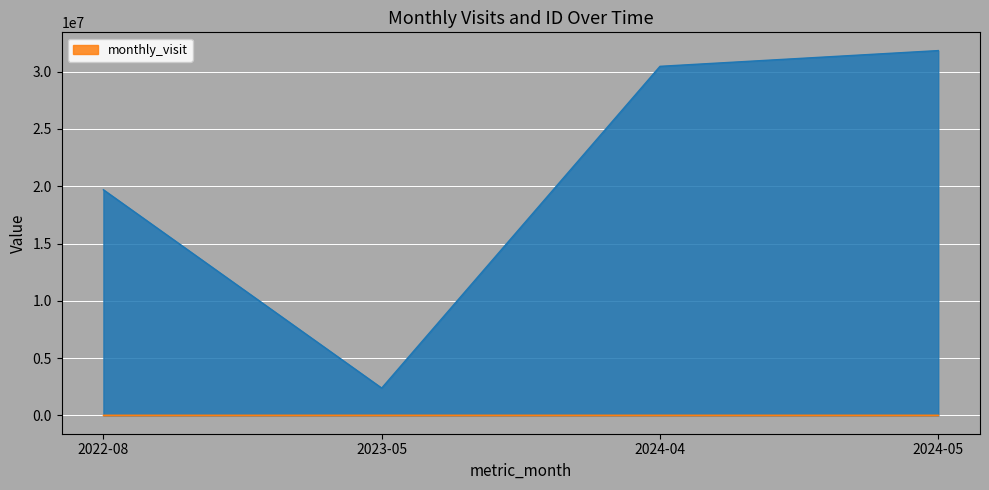

List the labels in order of value, smallest first.

2023-05, 2022-08, 2024-04, 2024-05